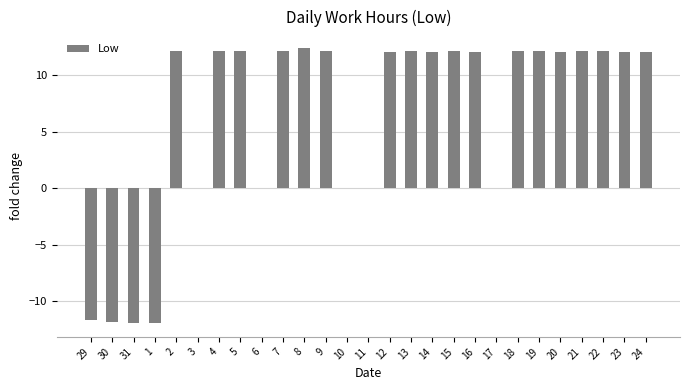

Is it true that the value at 17 is 0.0?

True